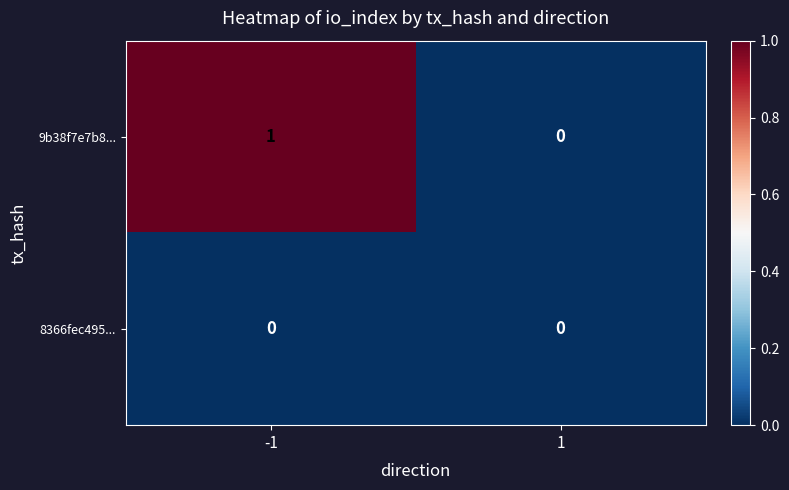

List the series in order of their overall mean, highest first.

9b38f7e7b8..., 8366fec495...